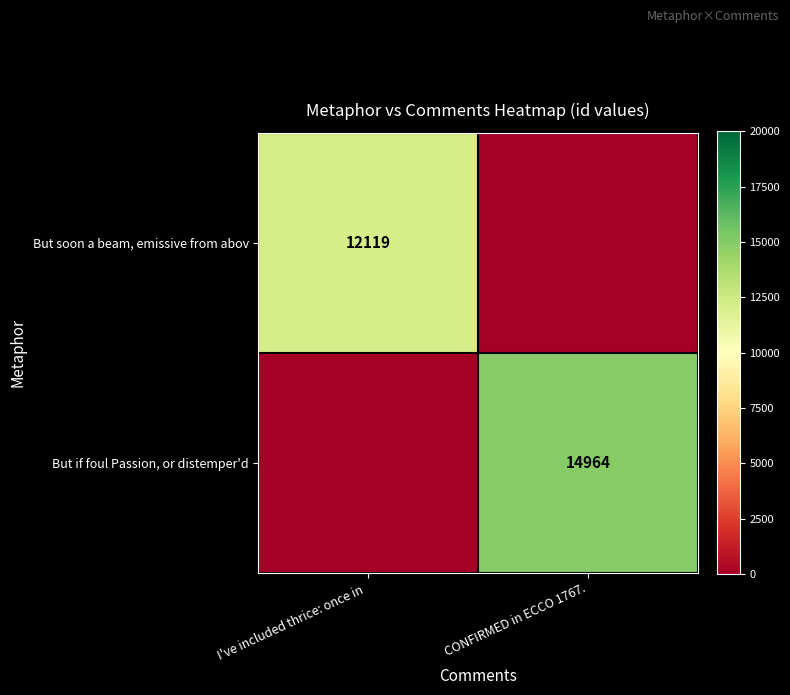

True or false: But if foul Passion, or distemper'd has a value of 14964 at CONFIRMED in ECCO 1767..

True